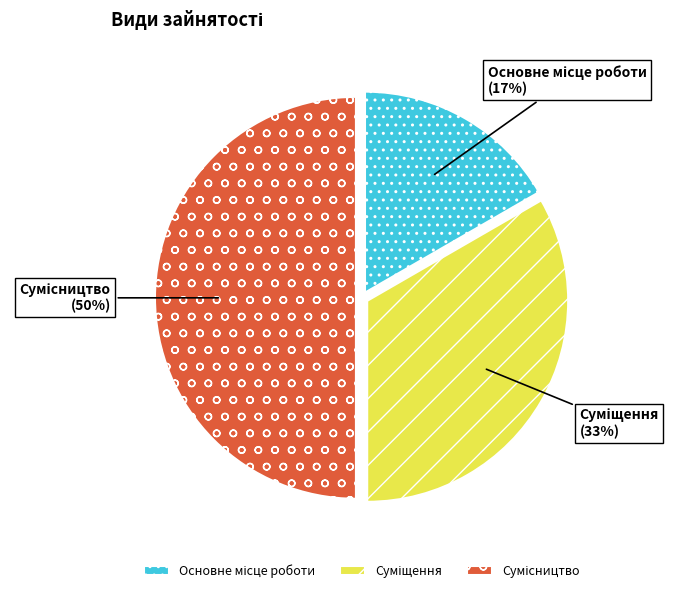

To the nearest percent, what is the difference between the largest and smallest slice percentages?

33%